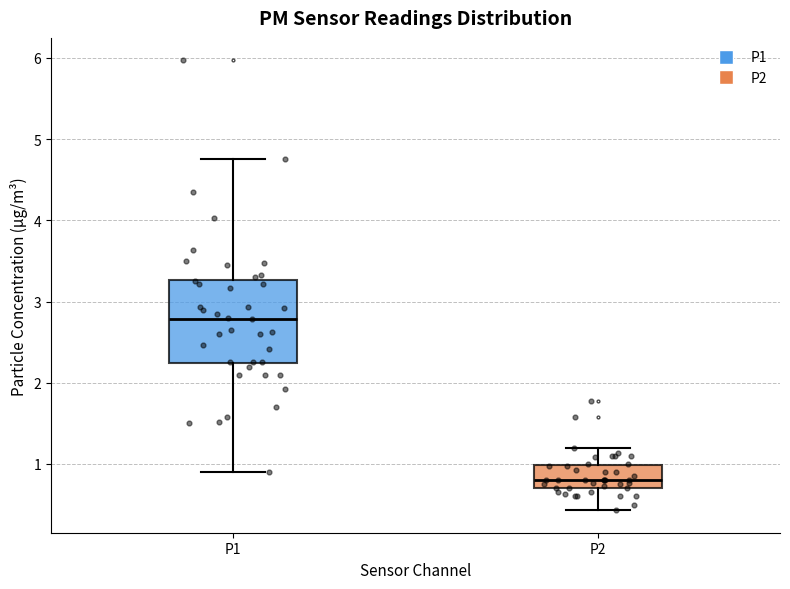

Where does the lower whisker of the box for P2 end on the y-axis? The values are not printed on the chart, so give them approximately, as read against the axis.

0.4